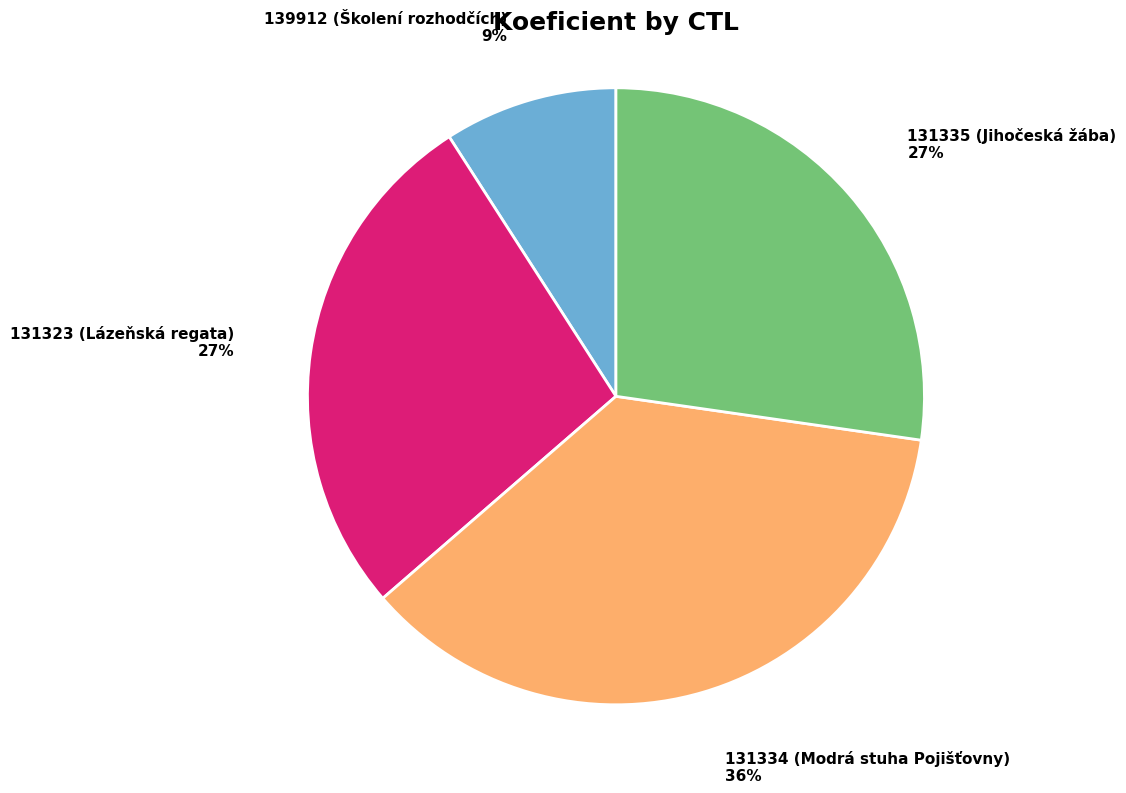

How many segments does this pie chart have?

4